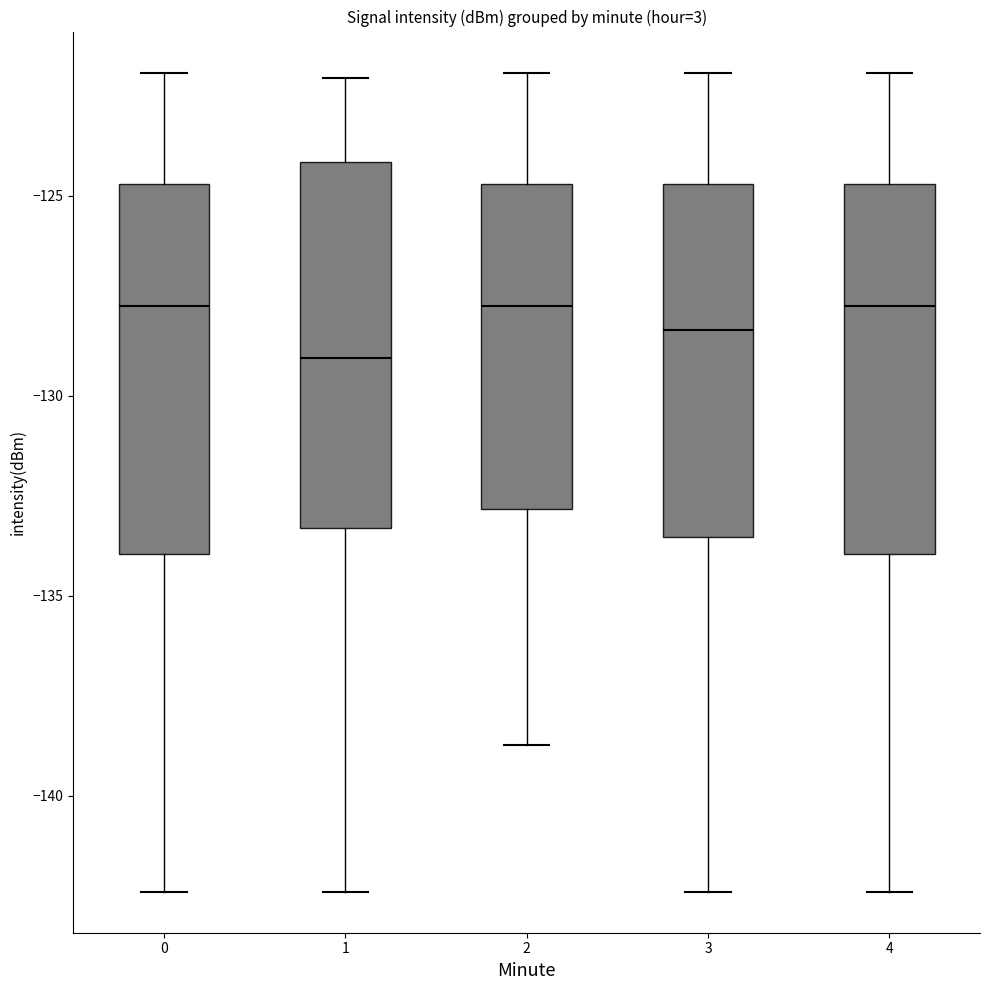

Reading left to right, read every box against the y-axis: the position of its median line, the range the box covers, and the ends of its whiskers. The values are not printed on the chart, so give them approximately, as read against the axis.

0: median -128.0, box -134.0 to -124.5, whiskers -142.5 to -122.0
1: median -129.0, box -133.5 to -124.0, whiskers -142.5 to -122.0
2: median -128.0, box -133.0 to -124.5, whiskers -138.5 to -122.0
3: median -128.5, box -133.5 to -124.5, whiskers -142.5 to -122.0
4: median -128.0, box -134.0 to -124.5, whiskers -142.5 to -122.0